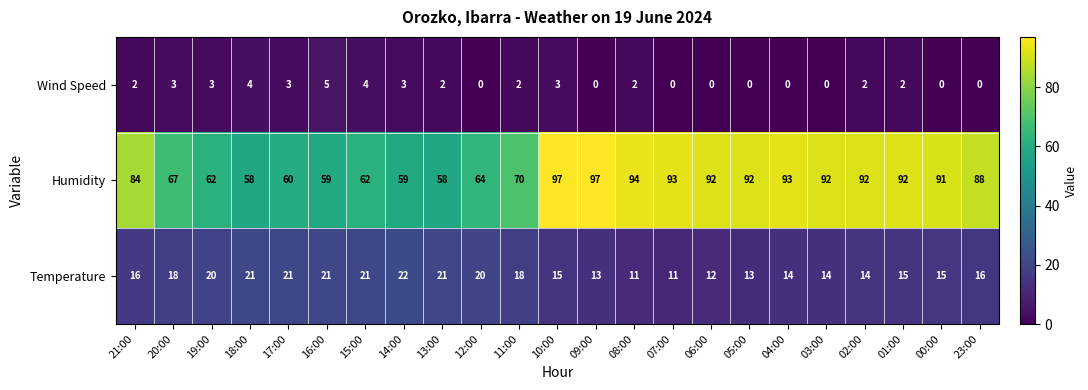

What is the sum of all Humidity values?

1816